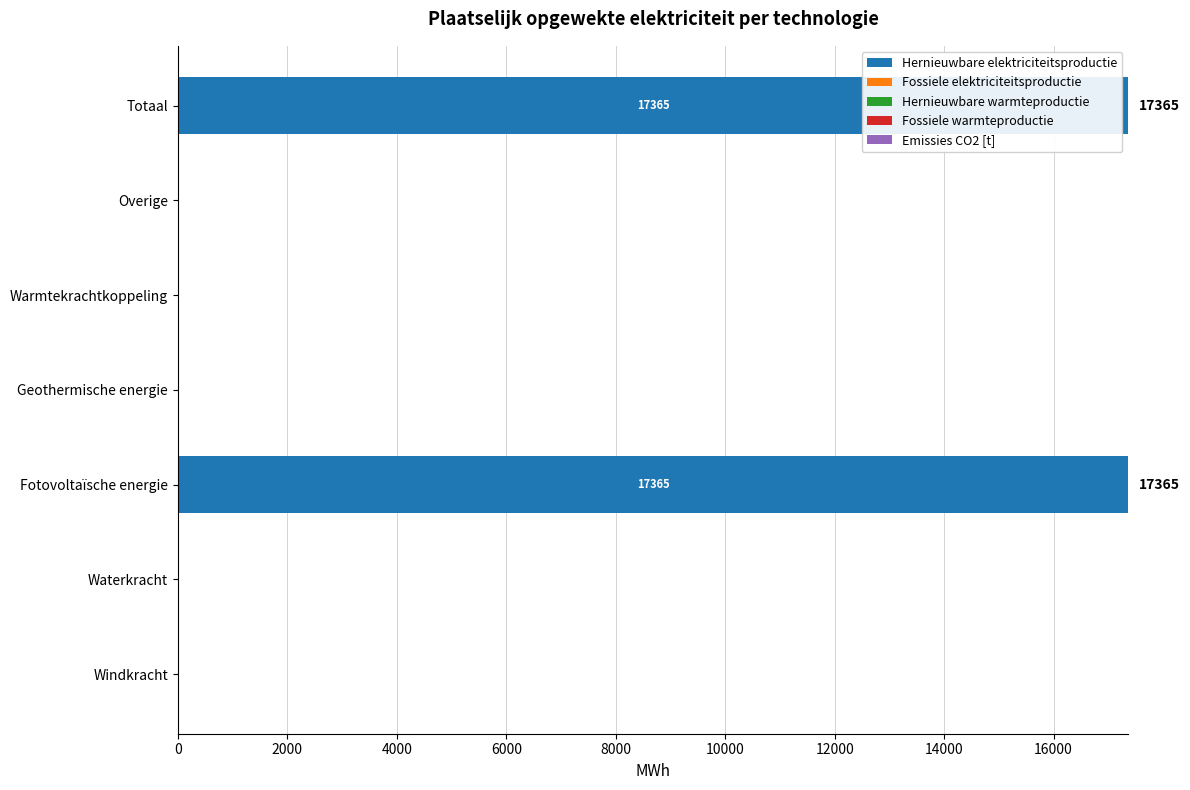

The chart shows a value of 17364.7 at Fotovoltaïsche energie. True or false?

True